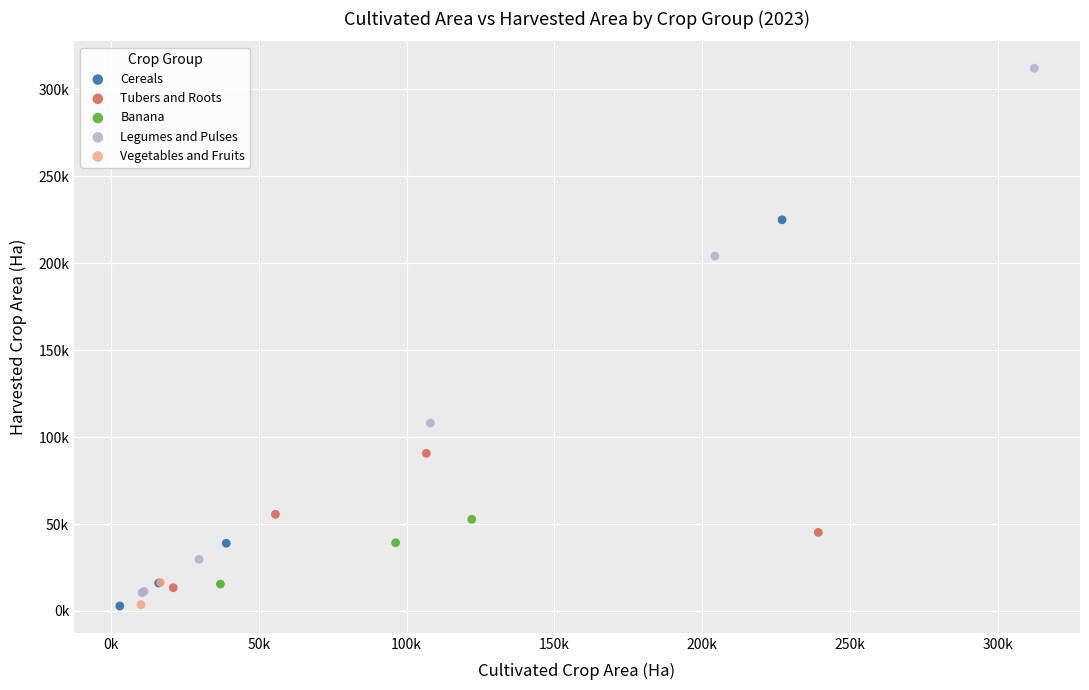

Which series has the largest Y range (max minus min)?

Legumes and Pulses